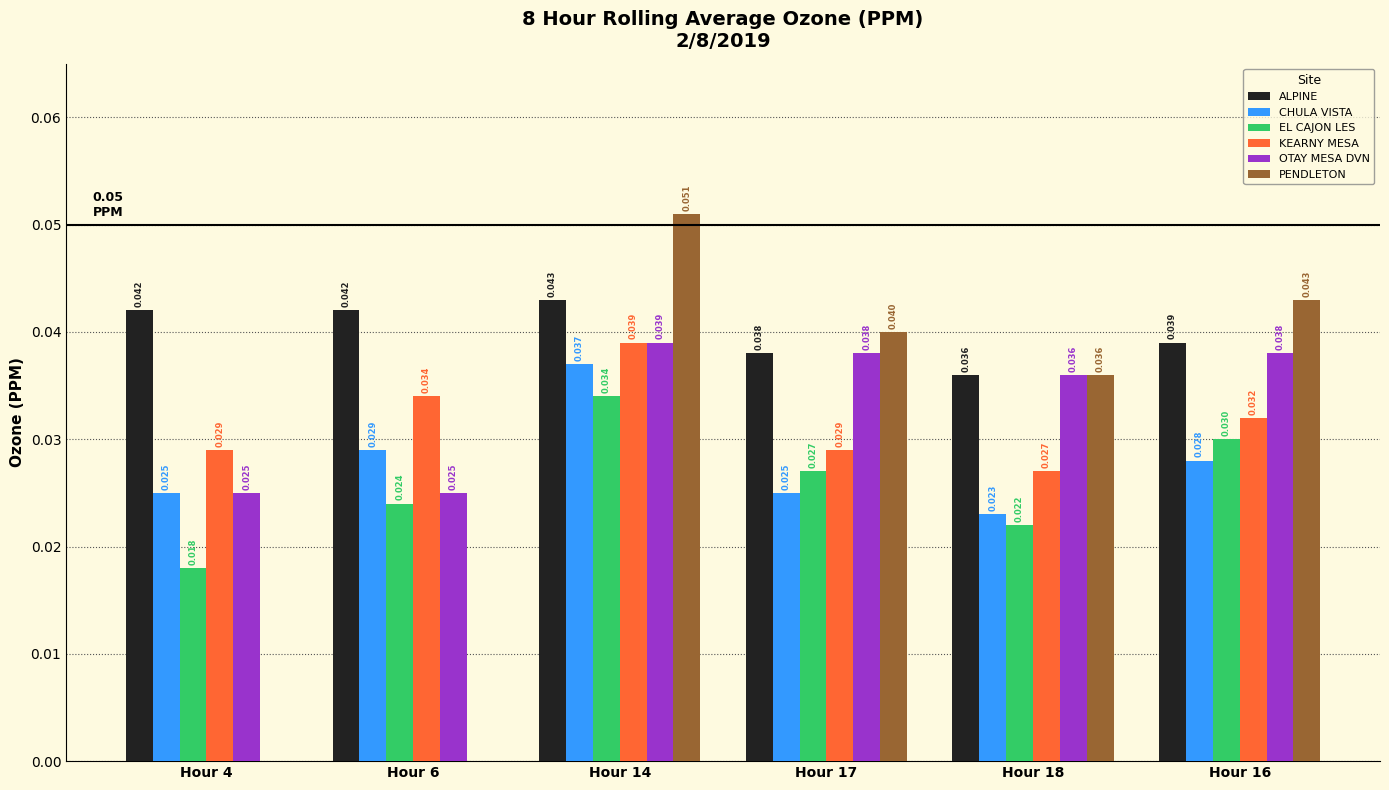

Which series changed the most between Hour 14 and Hour 17?

CHULA VISTA